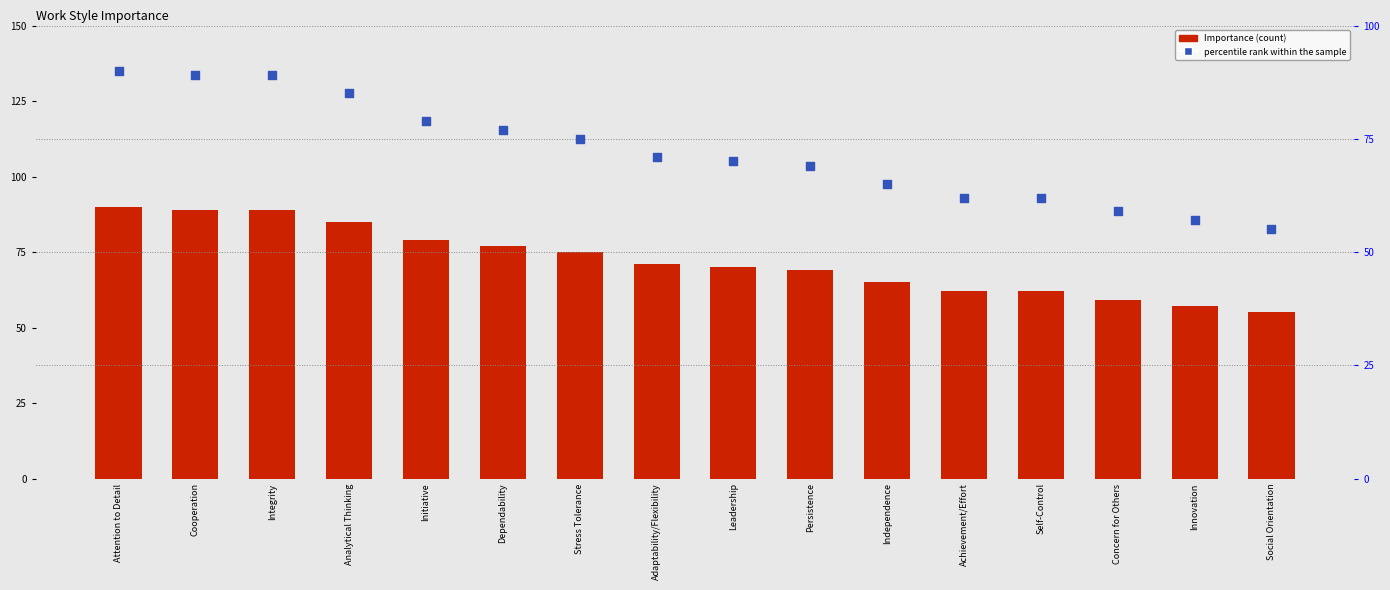

Which series has the widest spread of Y values?

Importance